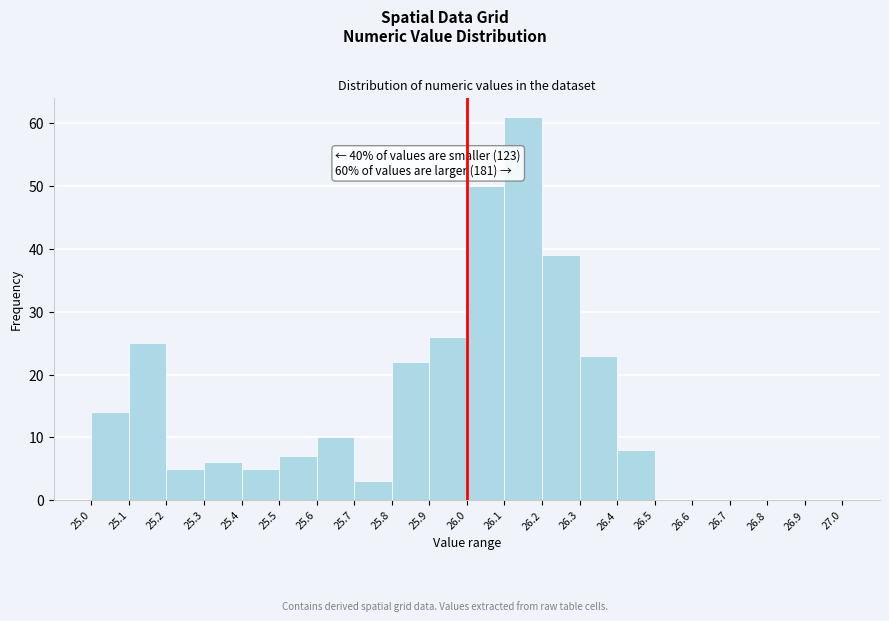

Over which range of the x-axis is the bar tallest?

26.1 to 26.2